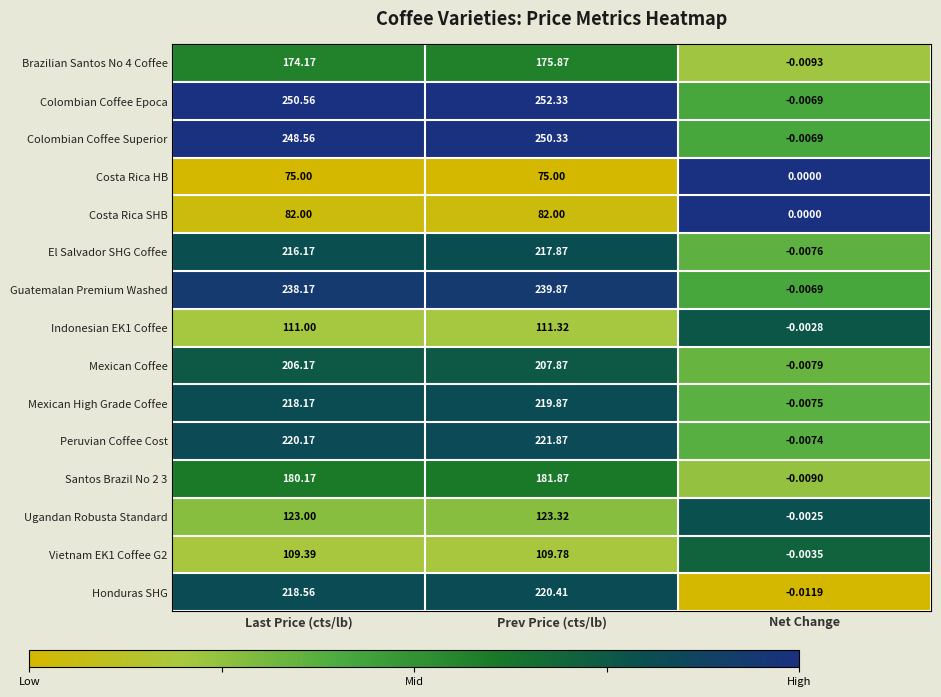

Which series changed the most between Last Price (cts/lb) and Prev Price (cts/lb)?

Honduras SHG